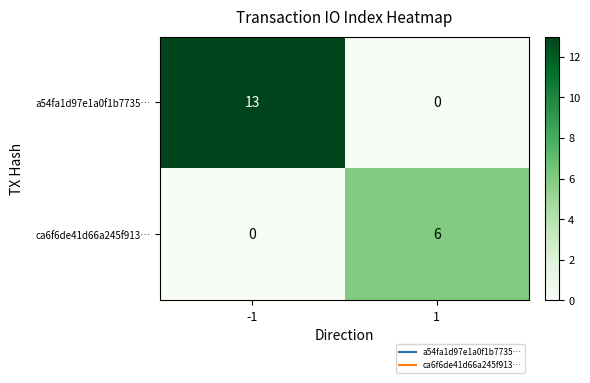

The value of a54fa1d97e1a0f1b7735… at -1 is 13. True or false?

True